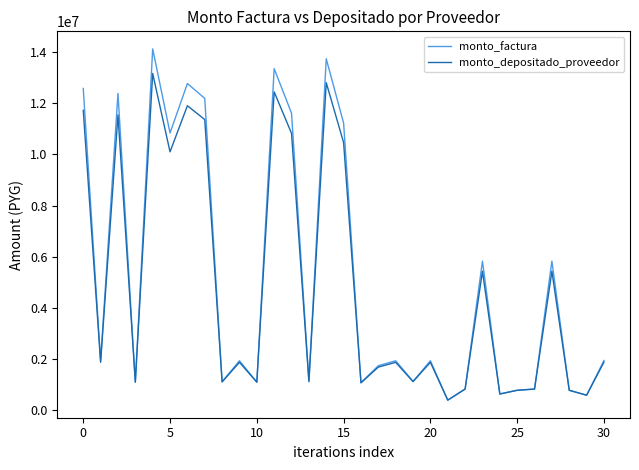

What is the maximum value shown in the chart?

14127690